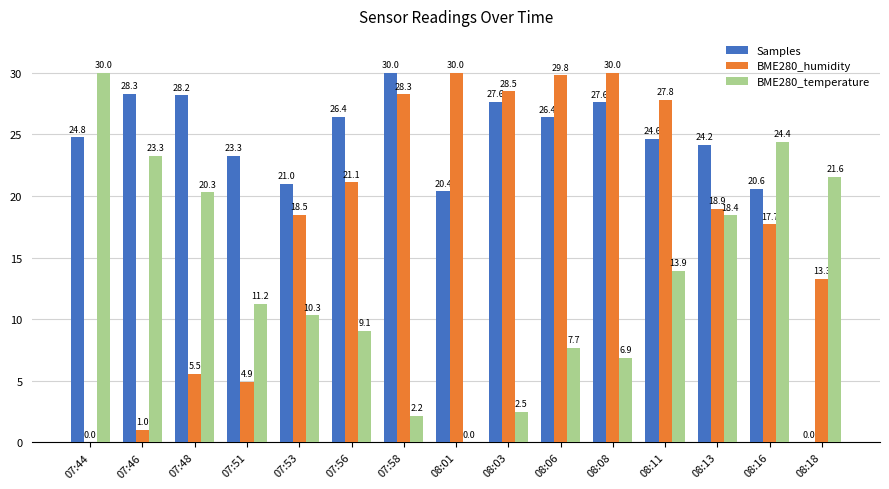

Where does the BME280_humidity series first go above 18?

07:53